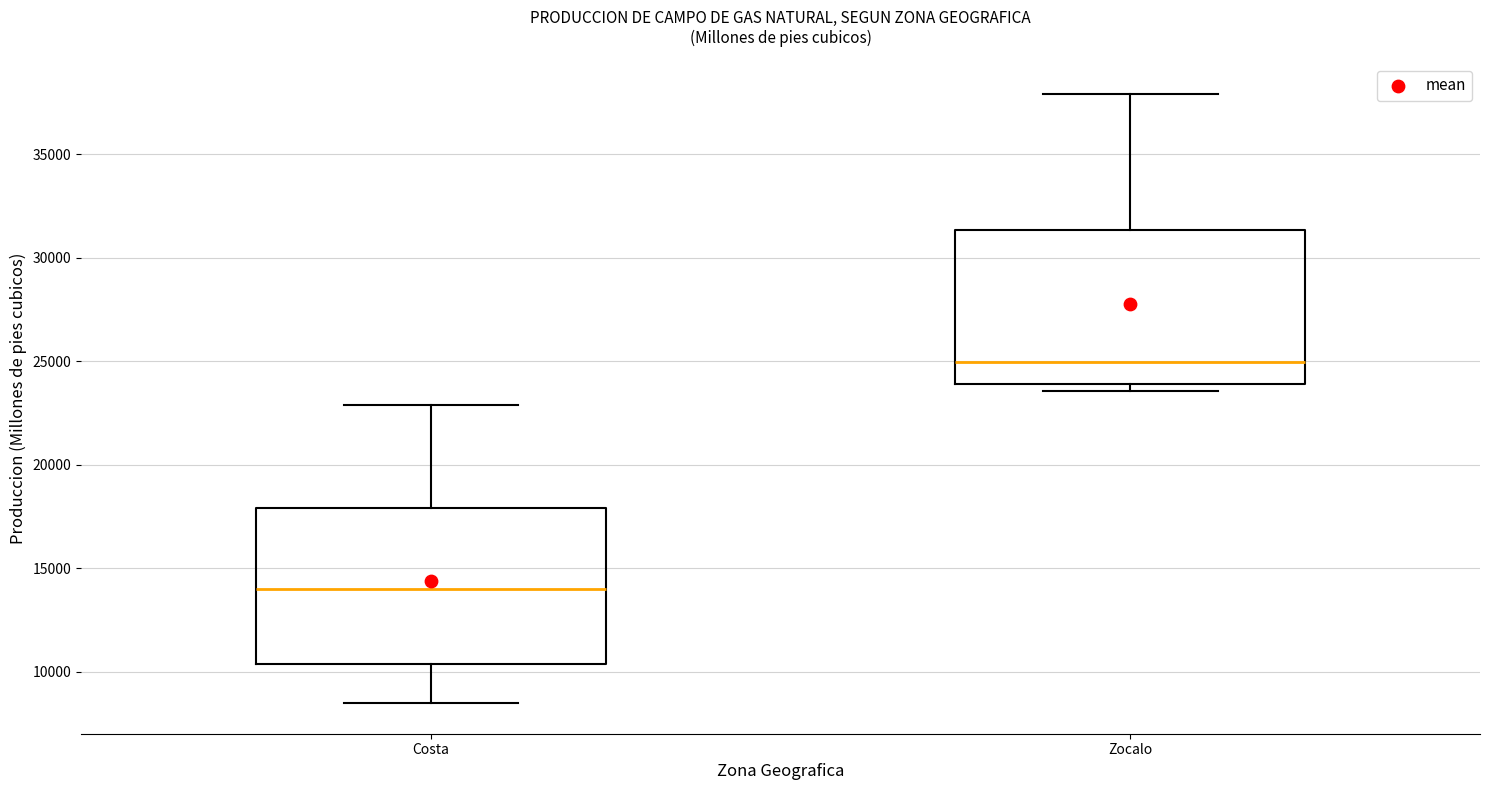

Reading left to right, read every box against the y-axis: the position of its median line, the range the box covers, and the ends of its whiskers. The values are not printed on the chart, so give them approximately, as read against the axis.

Costa: median 14000, box 10500 to 18000, whiskers 8500 to 23000
Zocalo: median 25000, box 24000 to 31500, whiskers 23500 to 38000